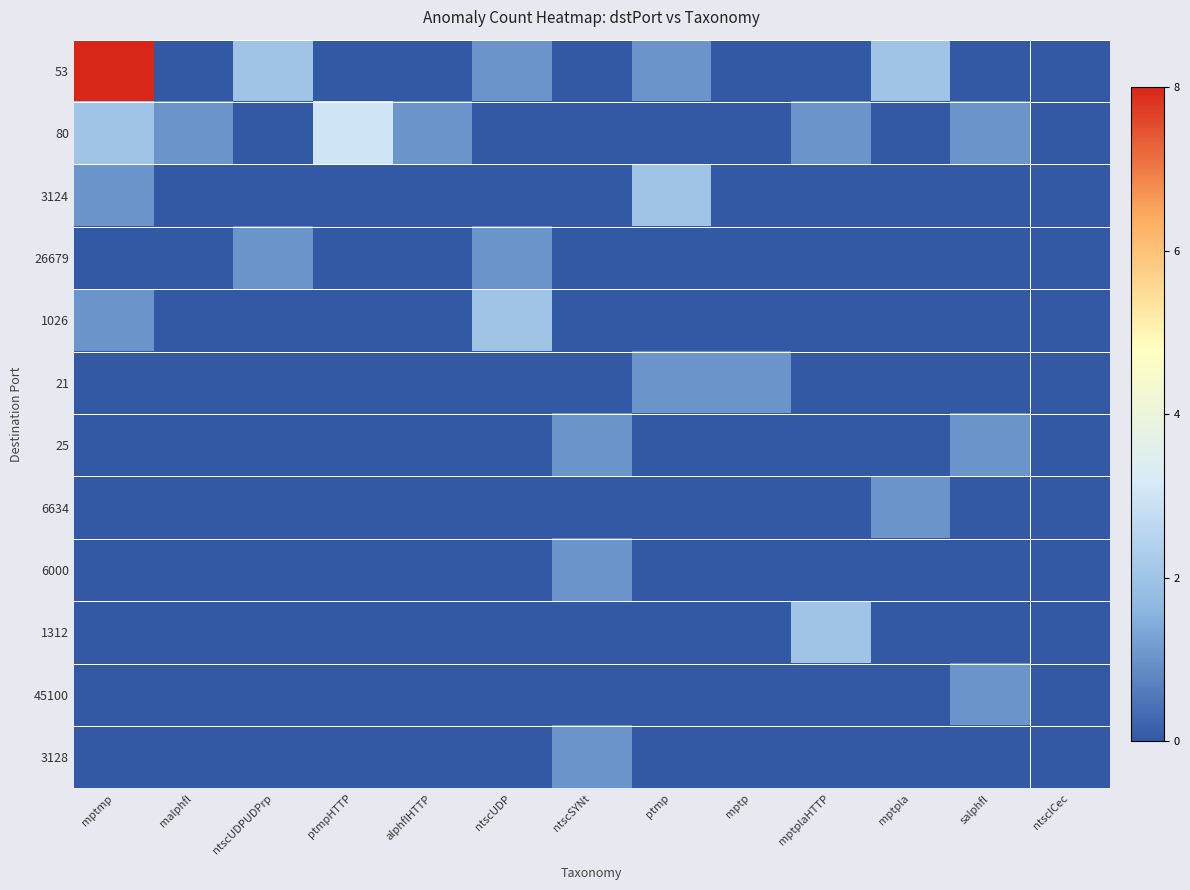

Which series has the largest total across all categories?

53